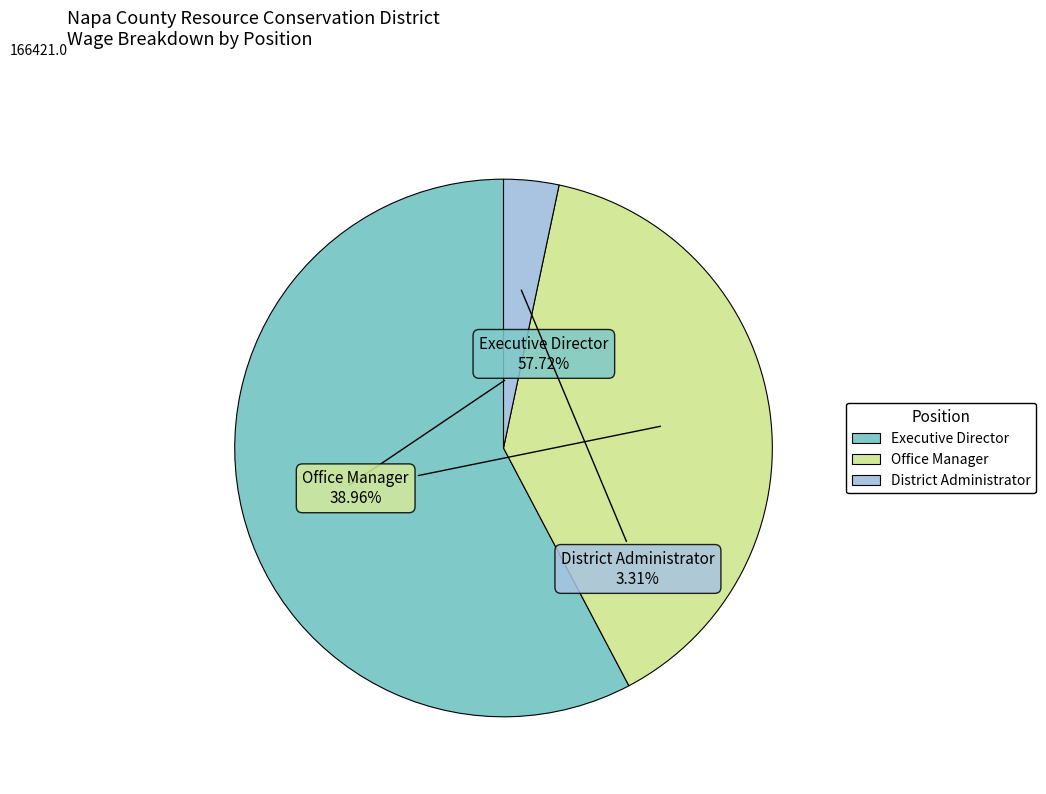

Which slice is the largest?

Executive Director